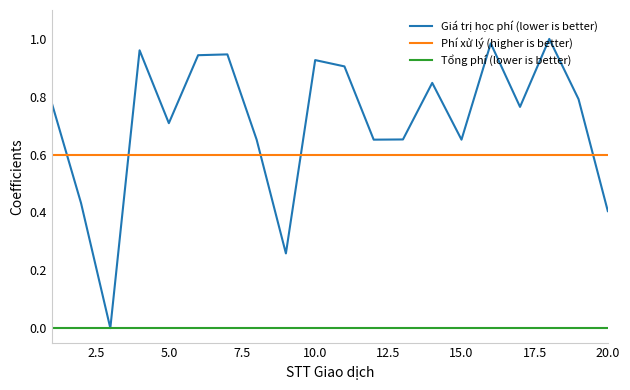

True or false: Phí xử lý (higher is better) and Tổng phí (lower is better) intersect in this chart.

False